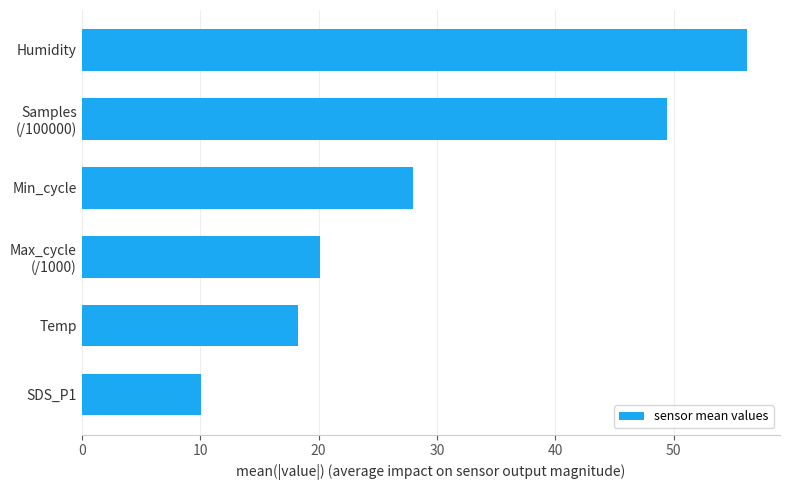

At which label is the value closest to 33?

Min_cycle